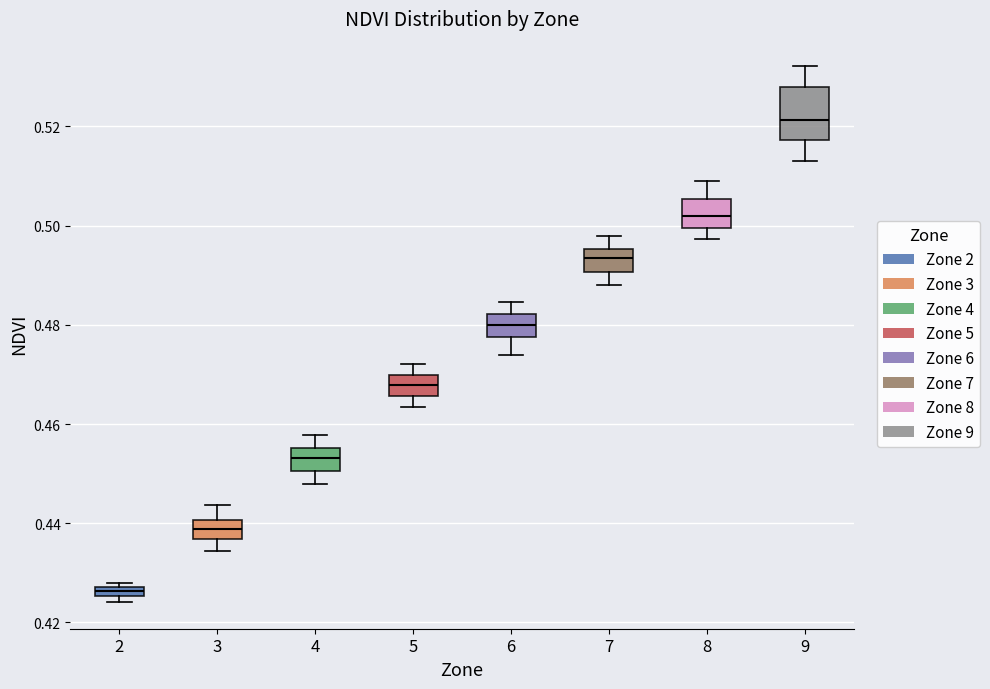

Which box's median line is the highest?

9